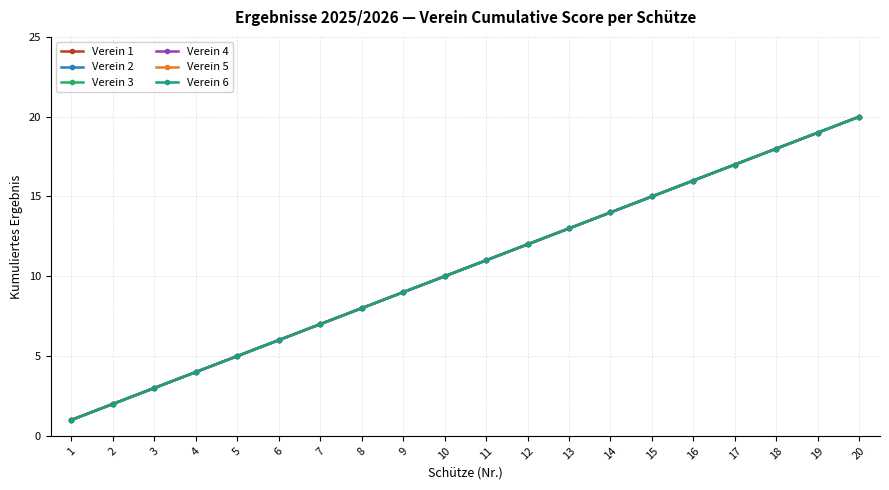

The value of Verein 4 at 15 is 15. True or false?

True